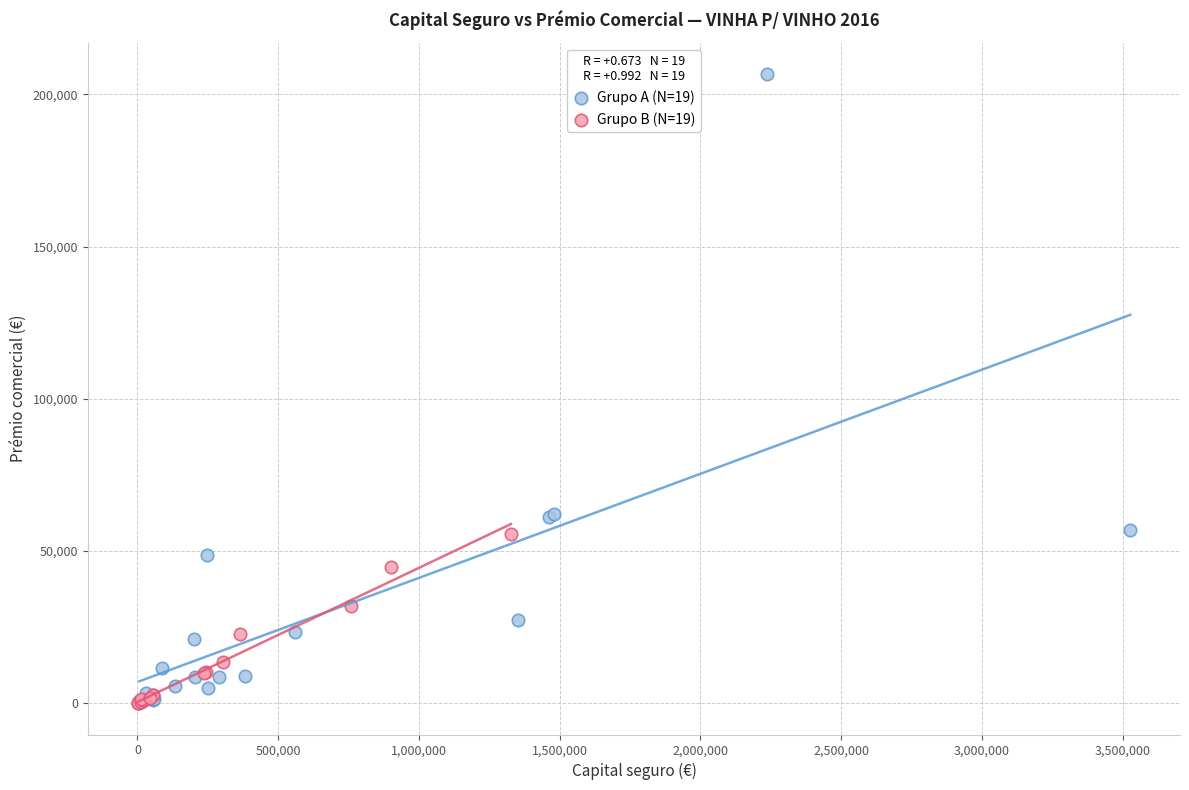

Which series reaches the maximum Y coordinate?

Grupo A (N=19)